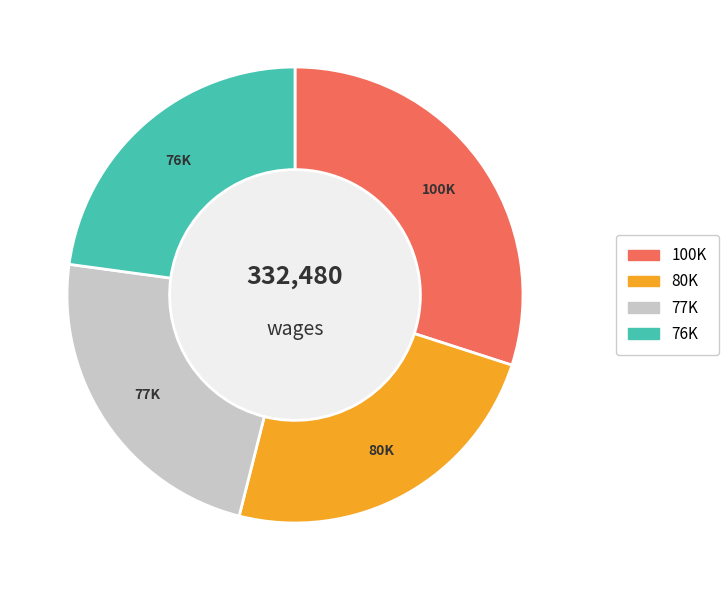

Is there a majority slice in this chart?

No